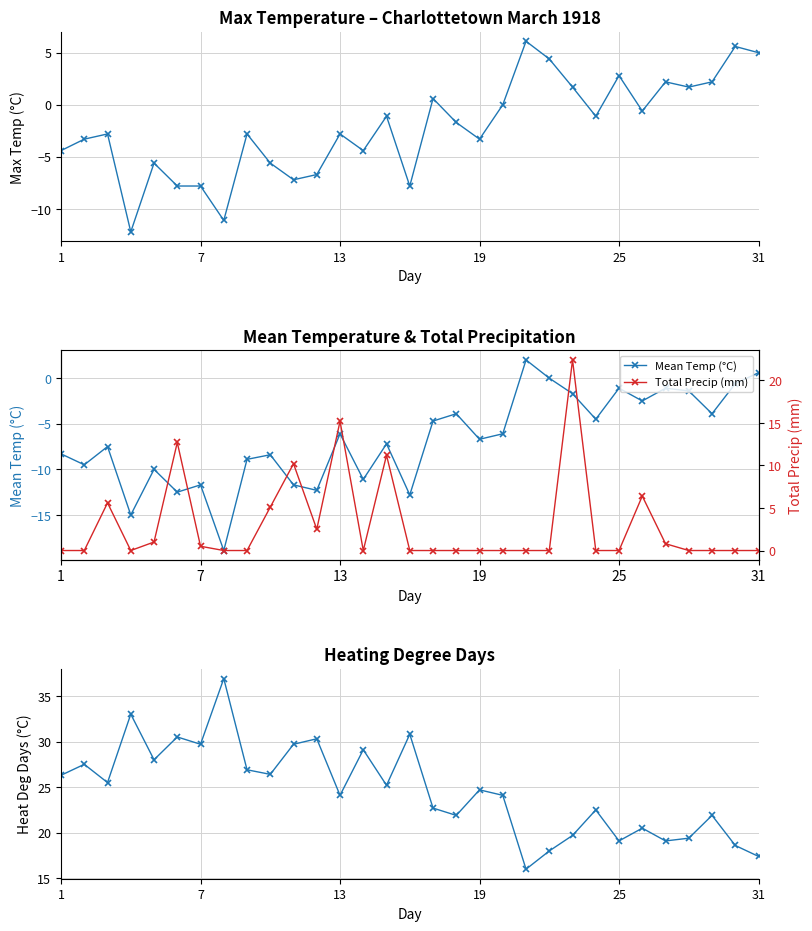

At how many categories does at least one series exceed 4?

31